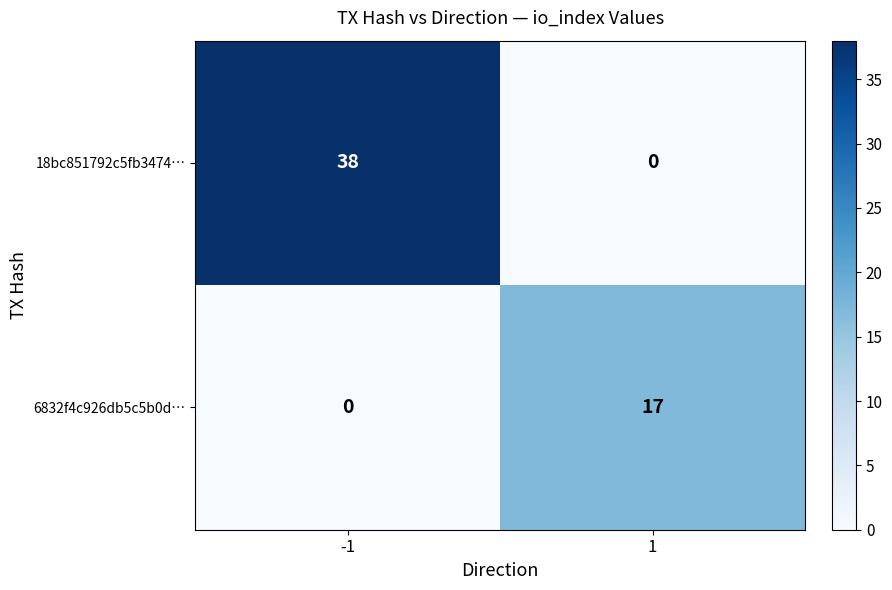

At which category is the sum across all series the highest?

-1